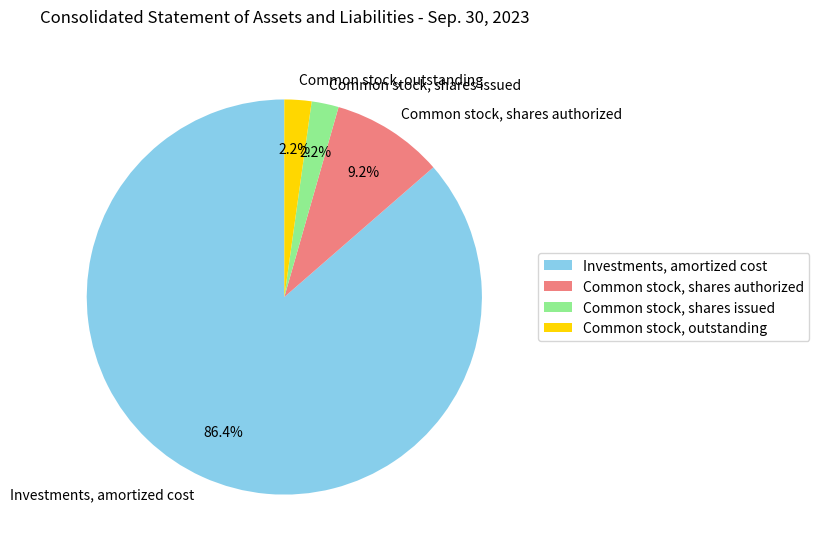

What percentage is the Common stock, shares issued slice, to the nearest percent?

2%